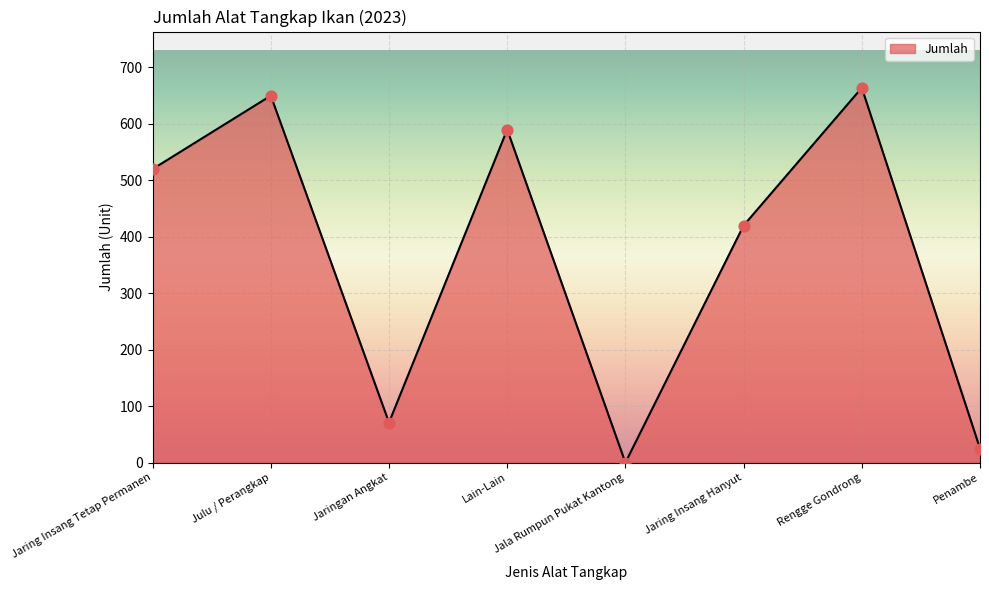

What is the change in value from Jaring Insang Tetap Permanen to Rengge Gondrong?

+144